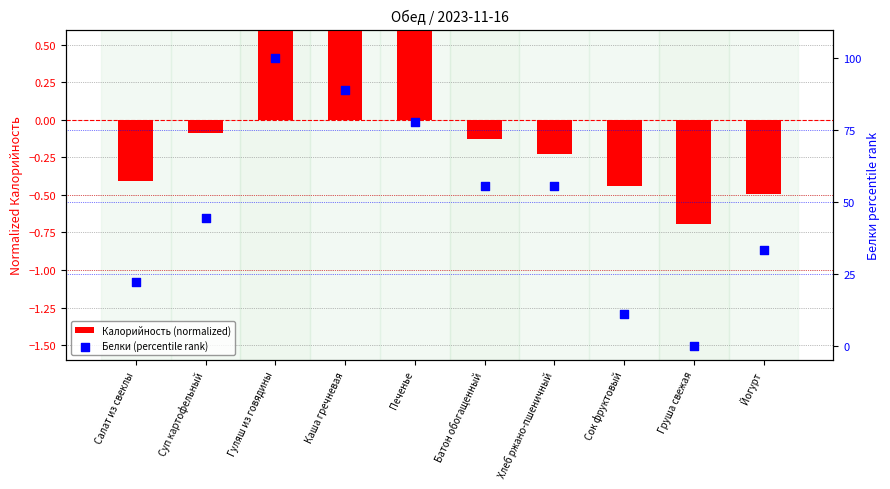

At which category is the sum across all series the highest?

Гуляш из говядины